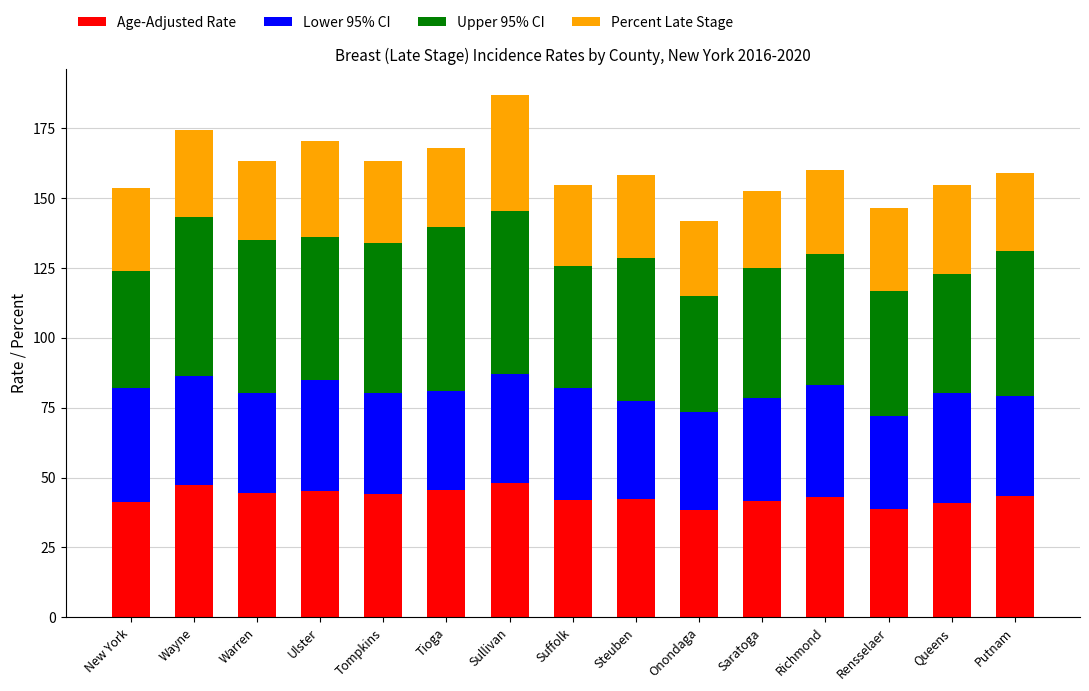

Is it true that Age-Adjusted Rate equals 81.1 at Ulster?

False